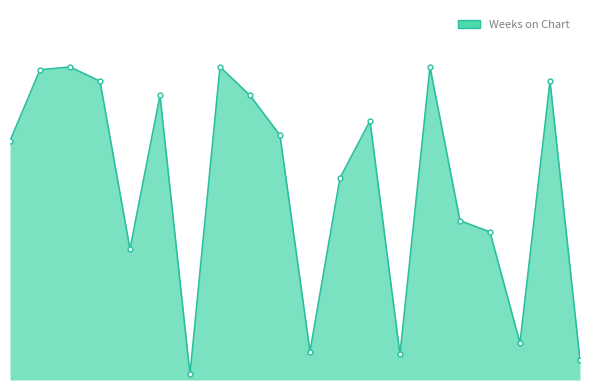

What is the difference between the maximum and minimum values?

108